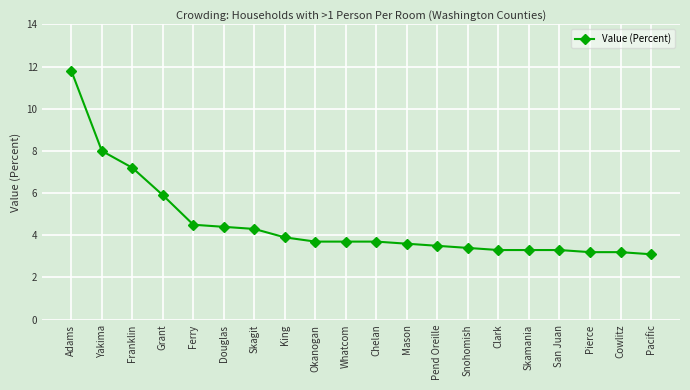

What is the difference between the maximum and minimum values?

8.7